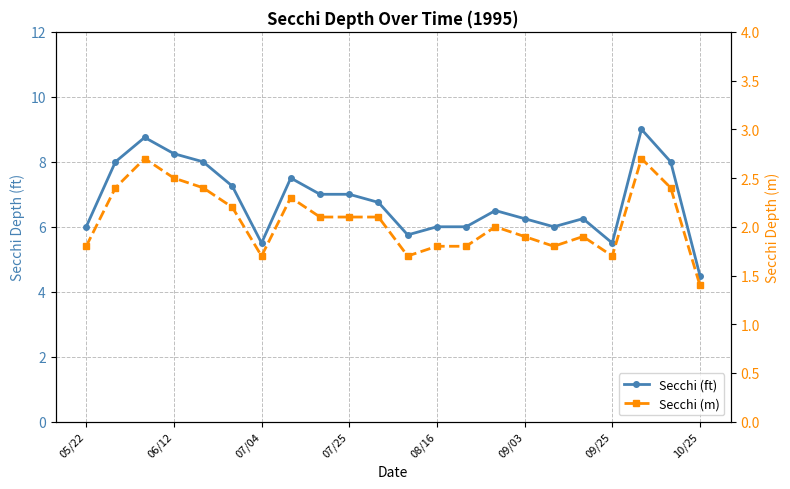

Where is Secchi (m) nearest to the value 2?

14